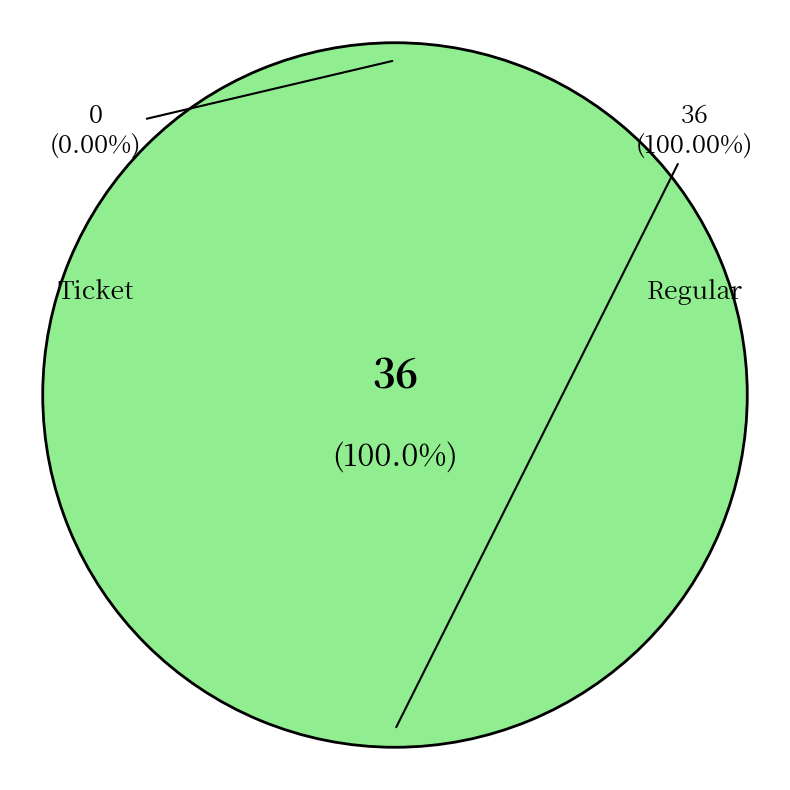

Is it true that Ticket is 0% of the pie?

True